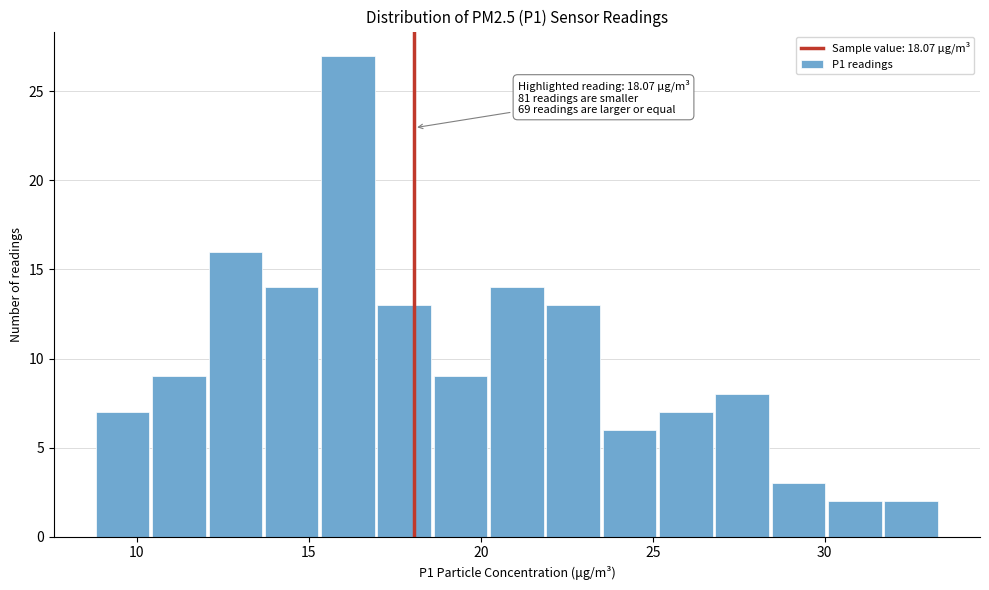

Around what value on the x-axis is the tallest bar? Give the approximate position of its centre, as read against the axis.

16.0